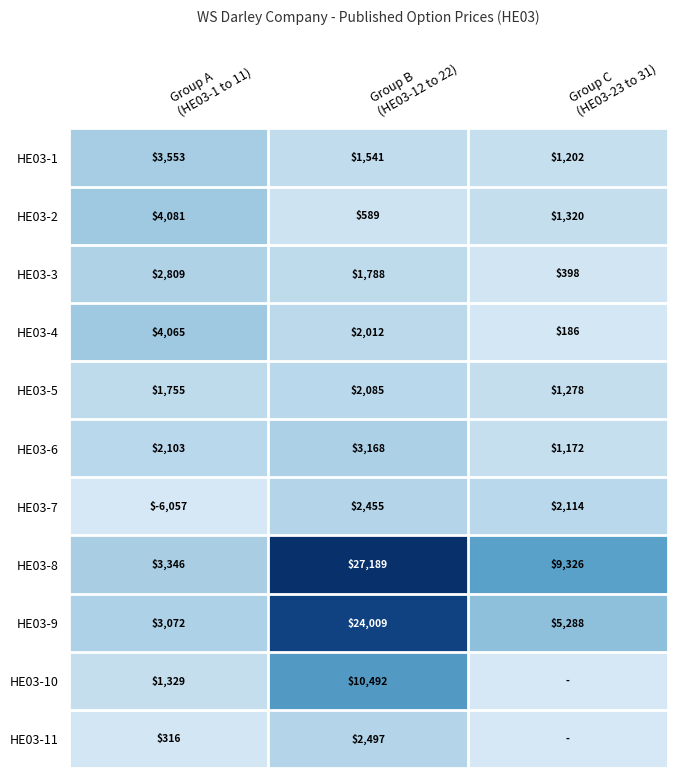

What is the difference between the maximum and minimum values in the HE03-2 series?

3492